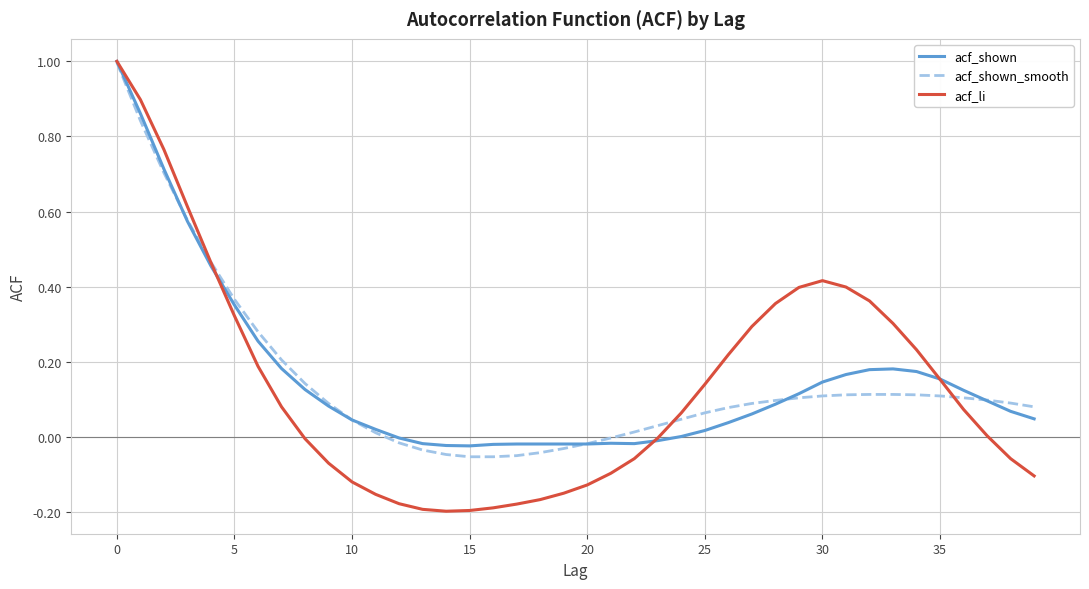

What is the maximum value for acf_li?

1.0